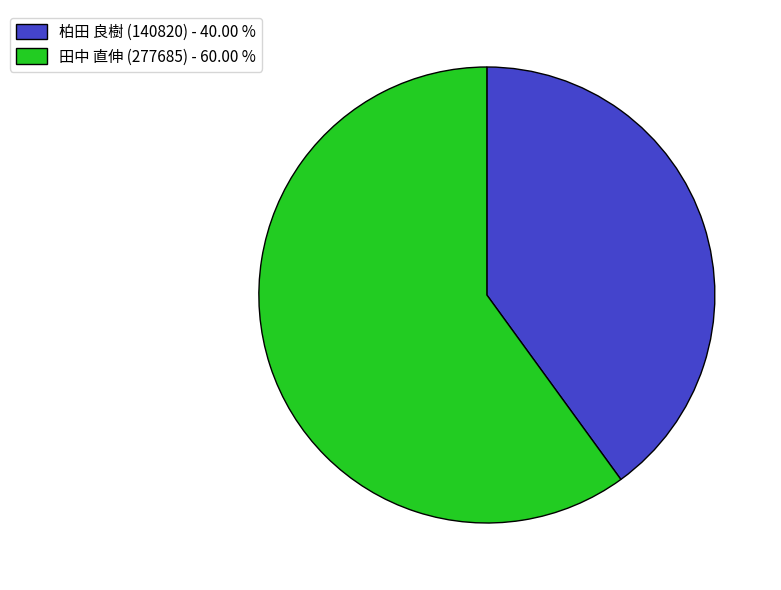

Is it true that 柏田 良樹 (140820) is 31% of the pie?

False